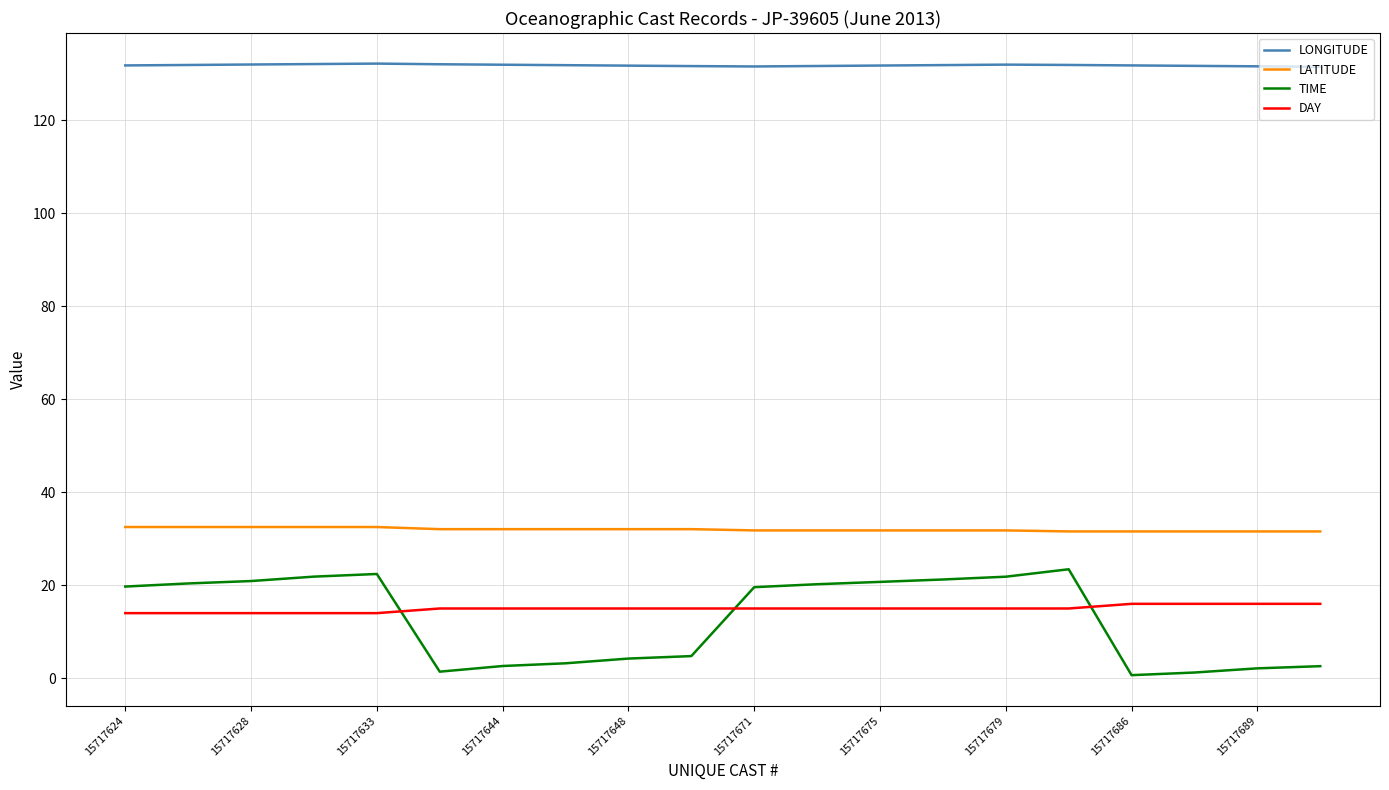

What is the minimum value for LONGITUDE?

131.5